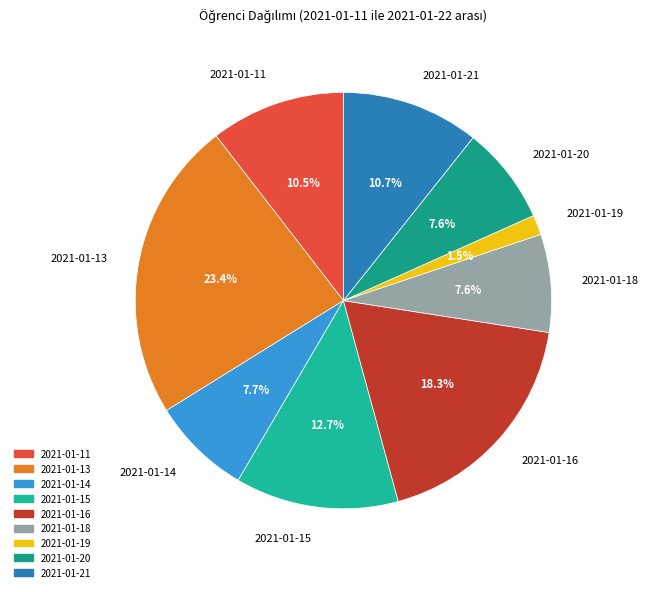

To the nearest percent, what percentage of the pie is 2021-01-13?

23%